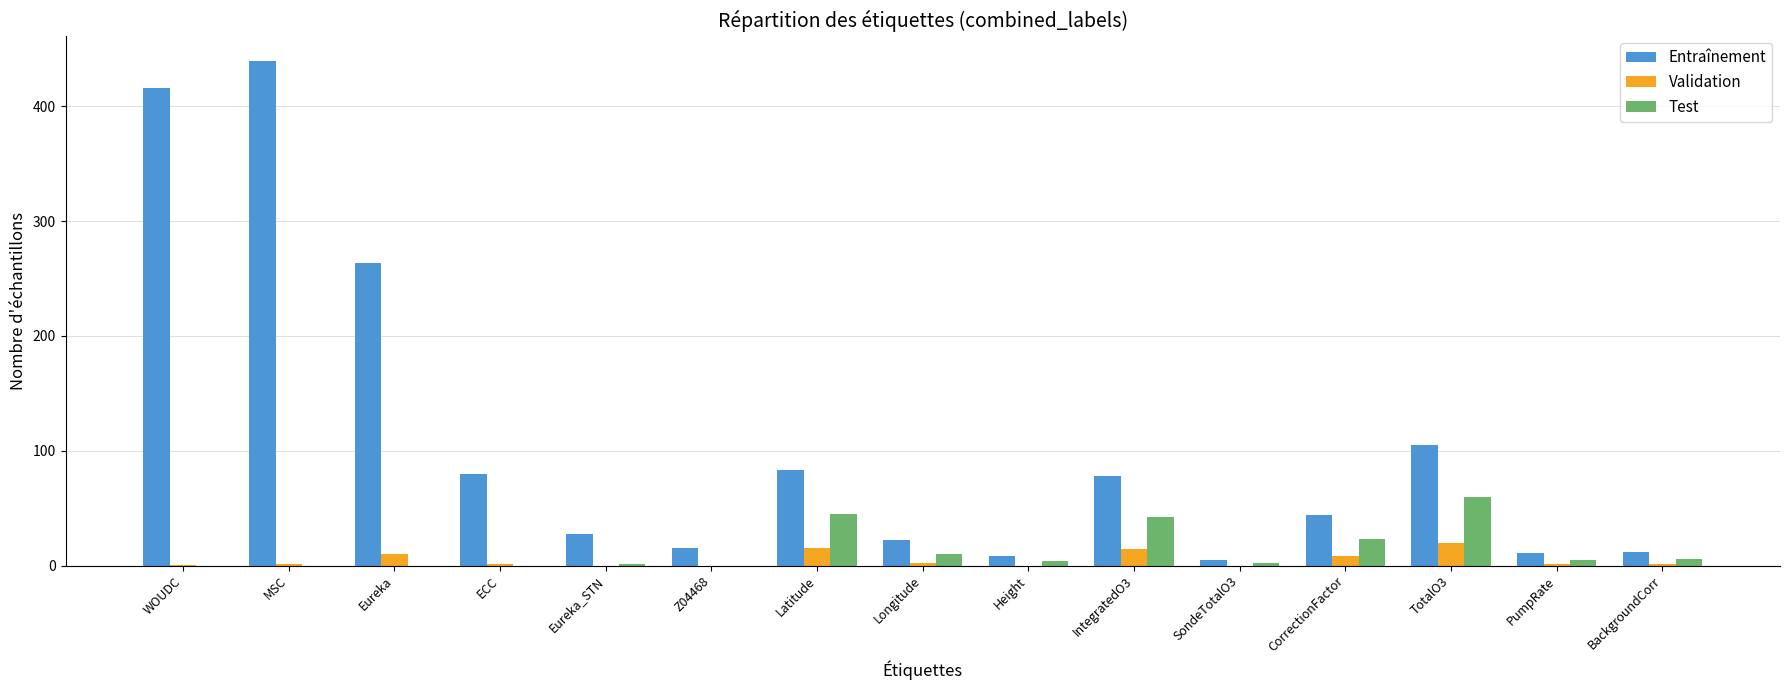

Which label corresponds to the largest value in the chart?

MSC